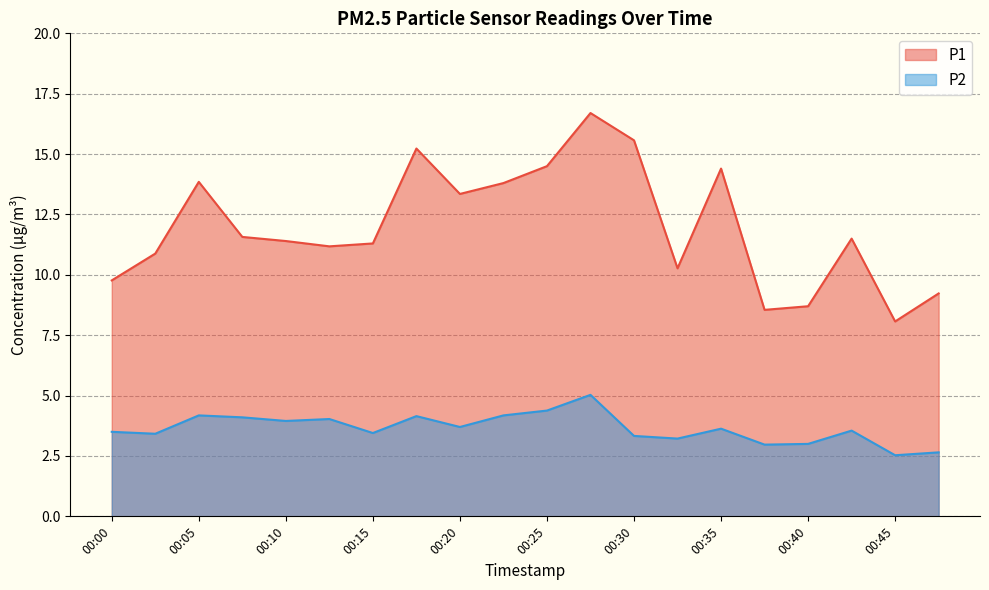

Which series has the largest total across all categories?

P1